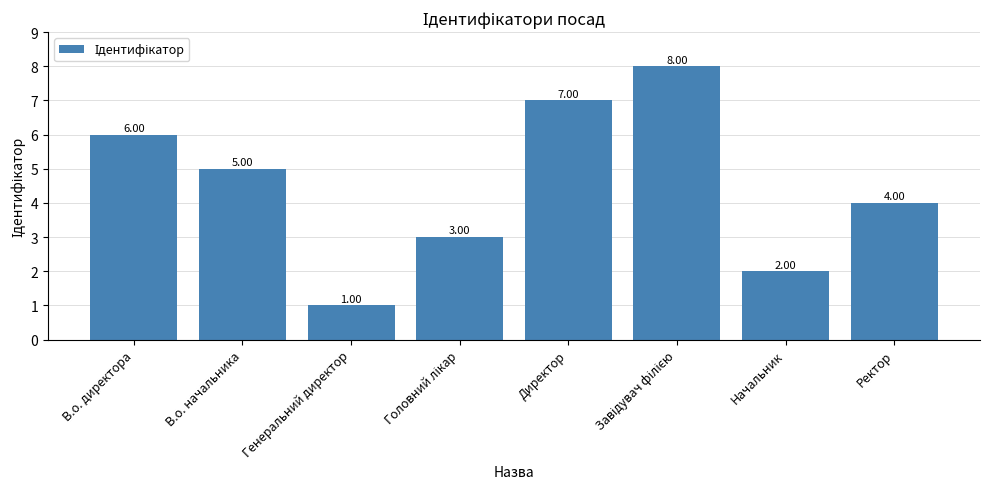

What is the label of the 8th bar from the left?

Ректор